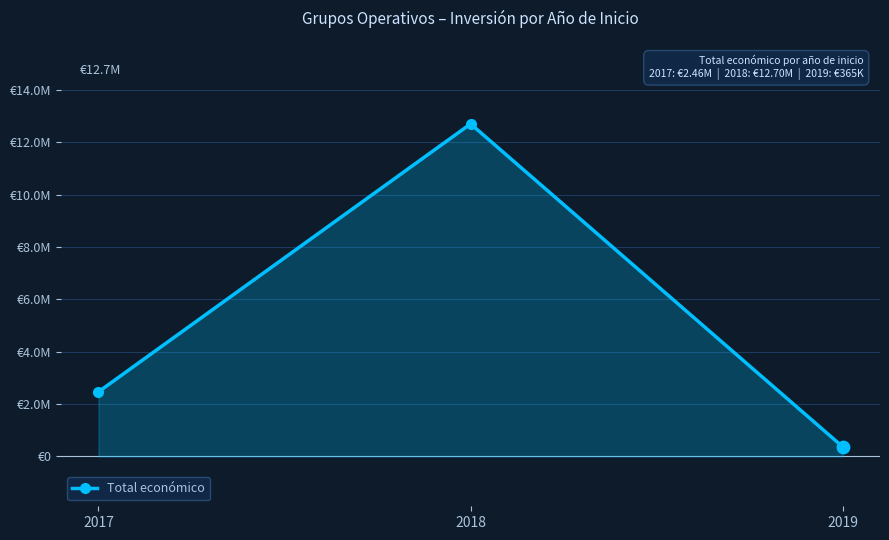

What is the change in value from 2018 to 2019?

-12332475